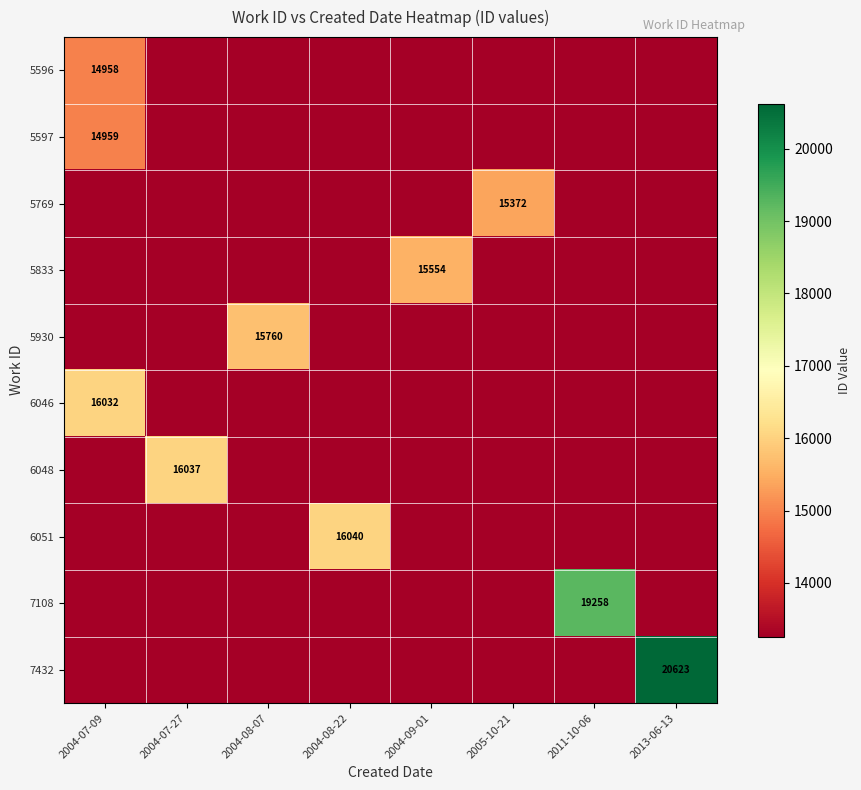

How many data points does each series have?

8